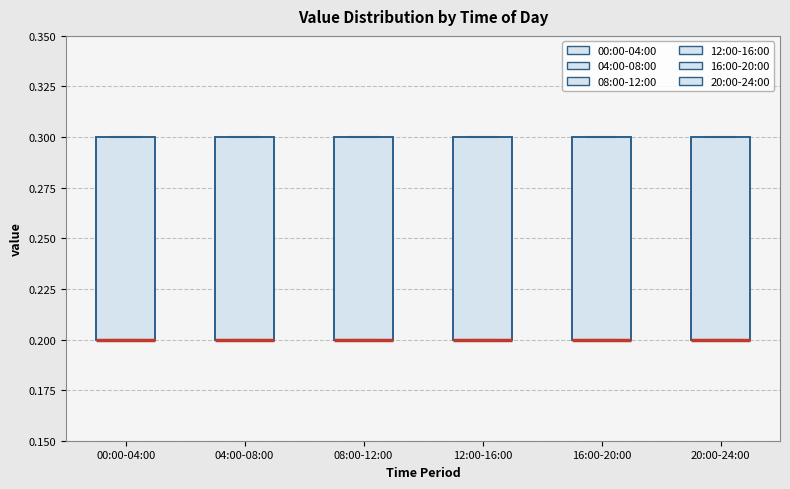

Reading left to right, read every box against the y-axis: the position of its median line, the range the box covers, and the ends of its whiskers. The values are not printed on the chart, so give them approximately, as read against the axis.

00:00-04:00: median 0.2 (drawn on the box's lower edge), box 0.2 to 0.3, whiskers 0.2 to 0.3
04:00-08:00: median 0.2 (drawn on the box's lower edge), box 0.2 to 0.3, whiskers 0.2 to 0.3
08:00-12:00: median 0.2 (drawn on the box's lower edge), box 0.2 to 0.3, whiskers 0.2 to 0.3
12:00-16:00: median 0.2 (drawn on the box's lower edge), box 0.2 to 0.3, whiskers 0.2 to 0.3
16:00-20:00: median 0.2 (drawn on the box's lower edge), box 0.2 to 0.3, whiskers 0.2 to 0.3
20:00-24:00: median 0.2 (drawn on the box's lower edge), box 0.2 to 0.3, whiskers 0.2 to 0.3